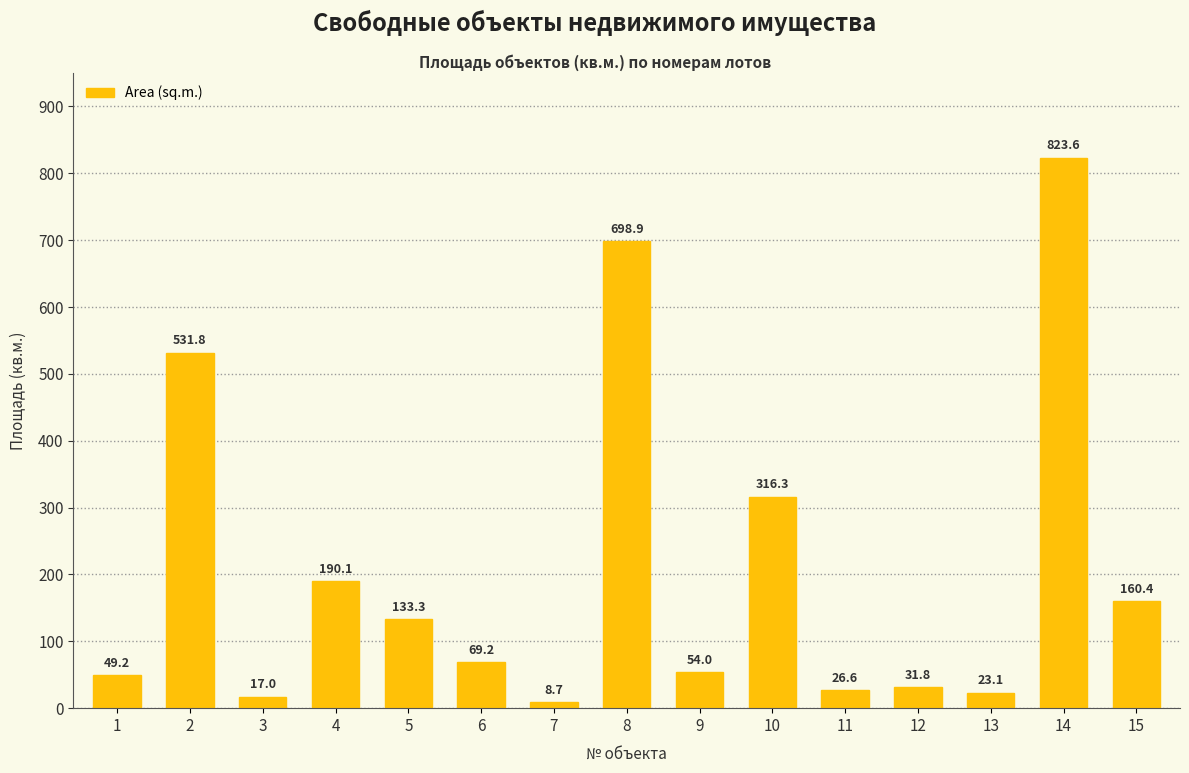

Reading left to right, extract all data points from this chart.

49.2	531.8	17.0	190.1	133.3	69.2	8.7	698.9	54.0	316.3	26.6	31.8	23.1	823.6	160.4